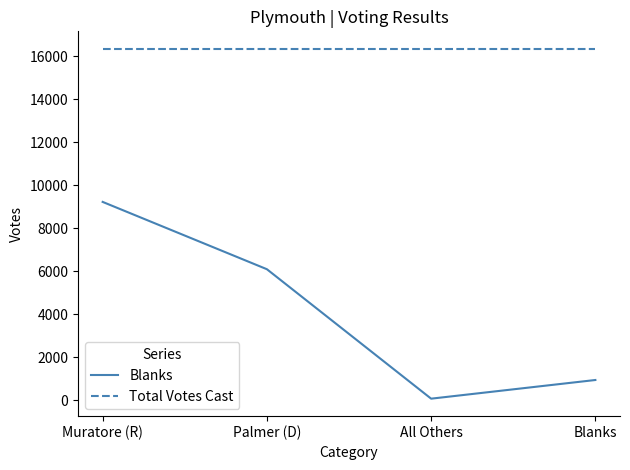

Reading left to right, list all the values displayed in this chart.

Blanks: Muratore (R)=9227	Palmer (D)=6097	All Others=77	Blanks=945
Total Votes Cast: Muratore (R)=16346	Palmer (D)=16346	All Others=16346	Blanks=16346